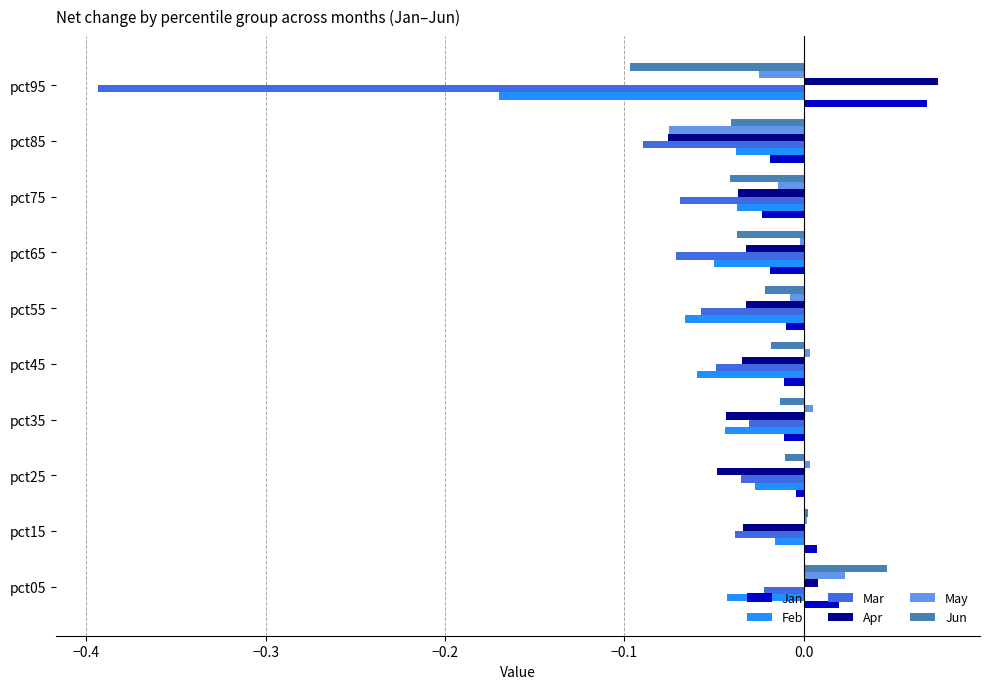

What is the sum of all Mar values?

-0.9